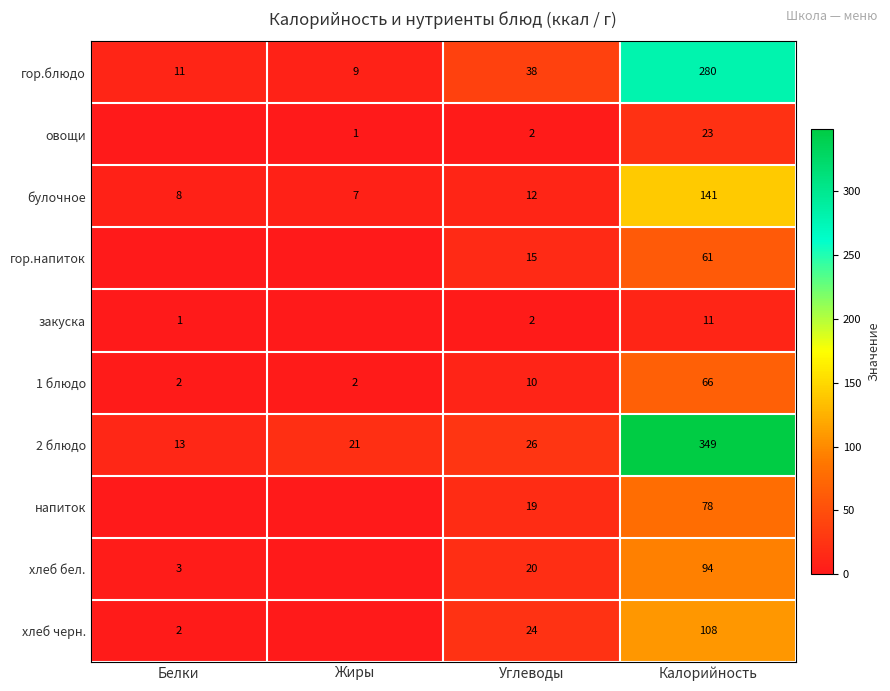

Between Белки and Жиры, which is larger?

Белки